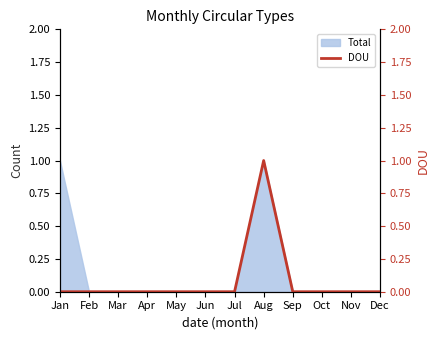

Count the number of categories in the chart.

12